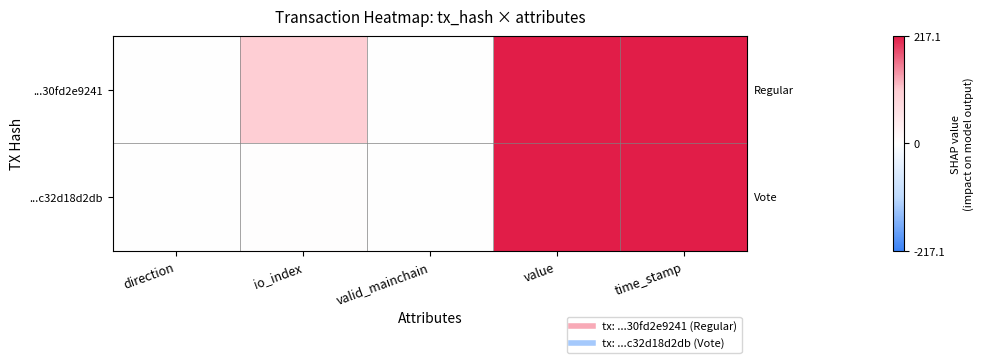

What is the maximum value shown in the chart?

1652499593.0